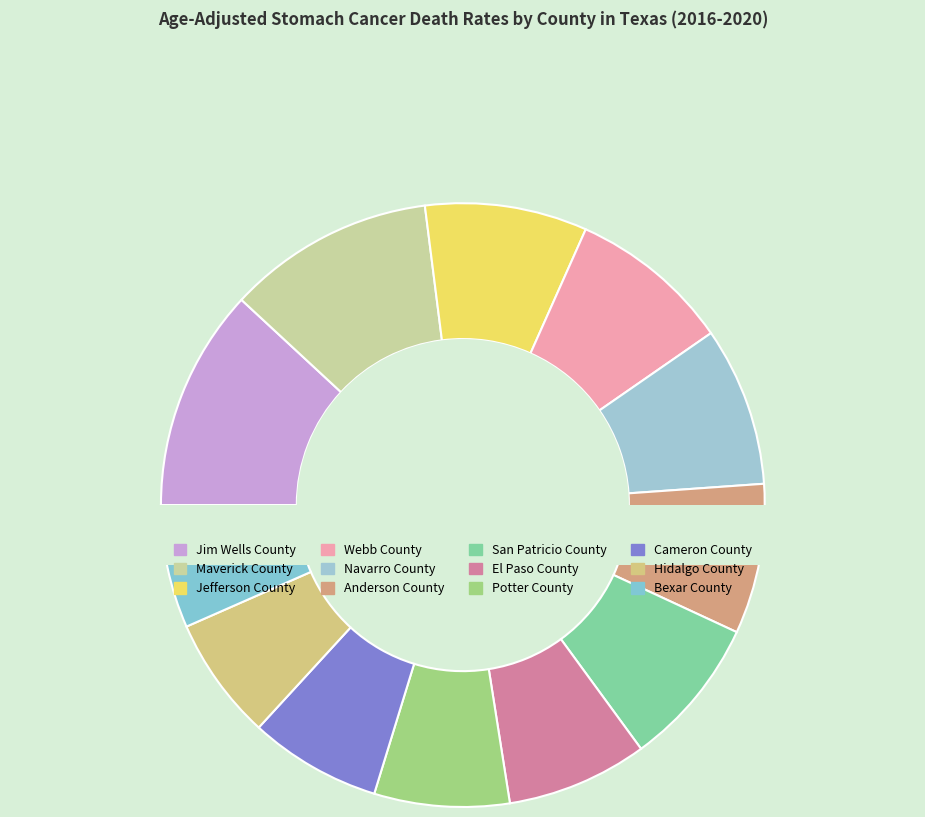

What percentage is the Bexar County slice, to the nearest percent?

7%